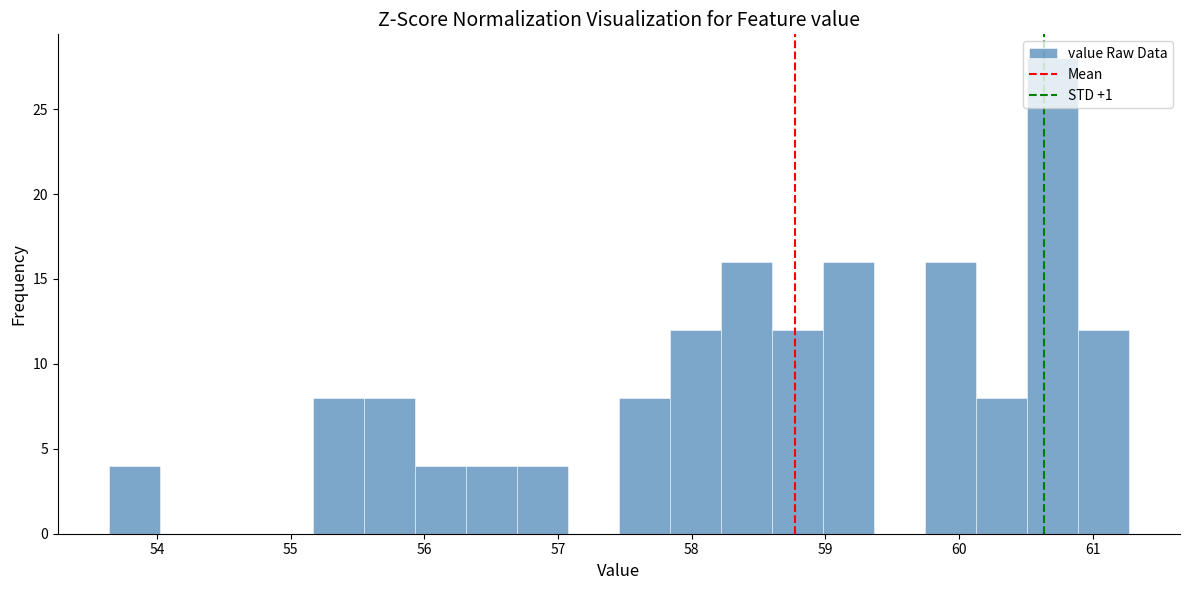

Around what value on the x-axis is the tallest bar? Give the approximate position of its centre, as read against the axis.

60.7